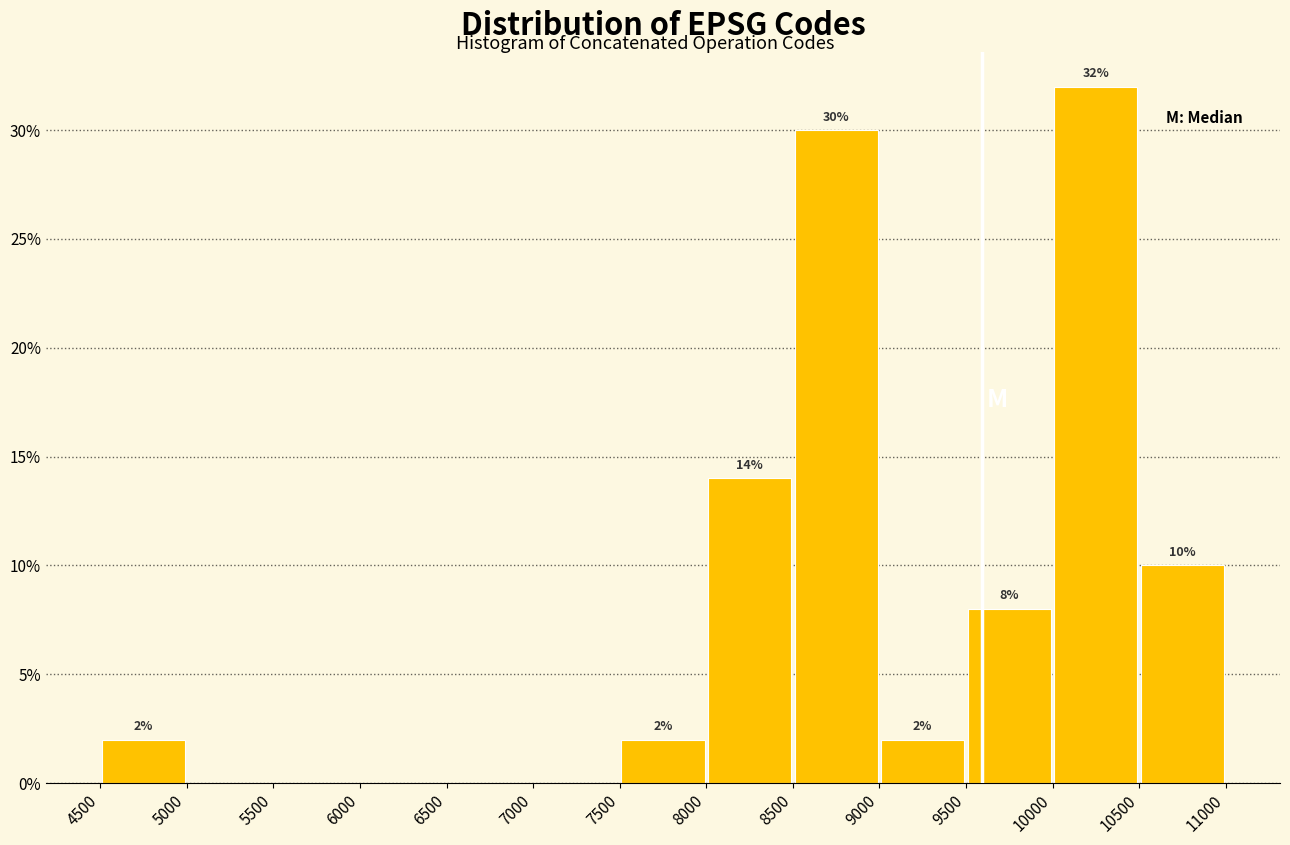

Over which range of the x-axis is the bar tallest?

10000 to 10500